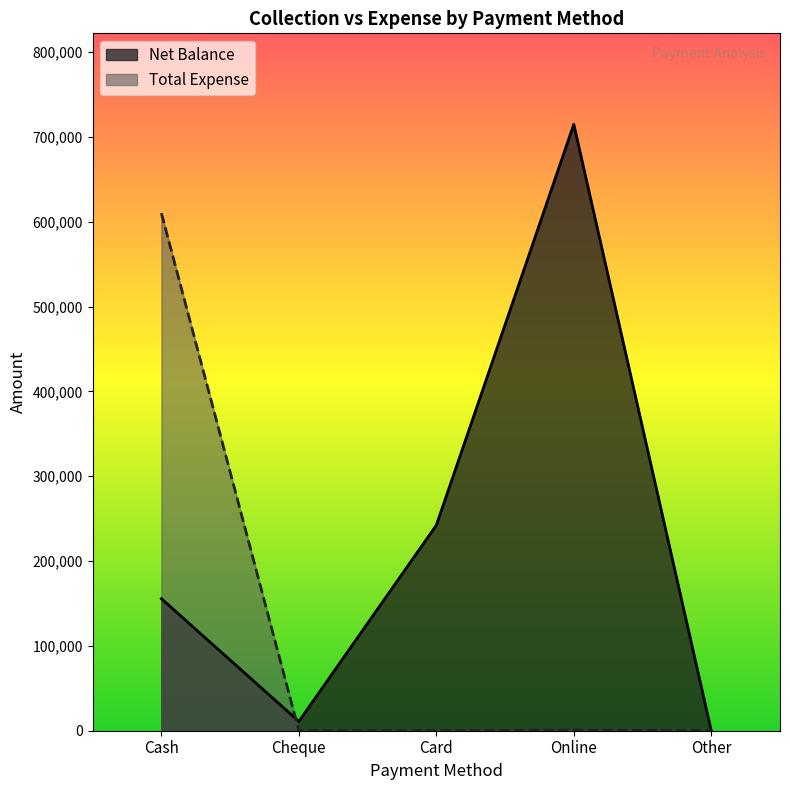

At how many categories does at least one series exceed 27673?

3